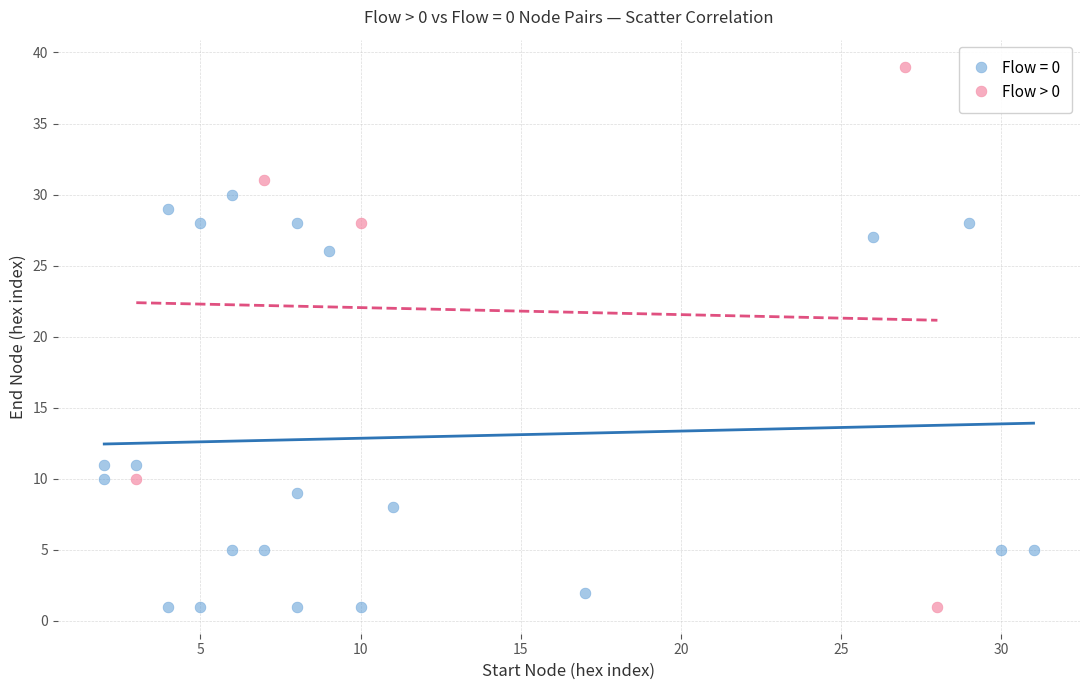

Which series has the largest Y range (max minus min)?

Flow > 0